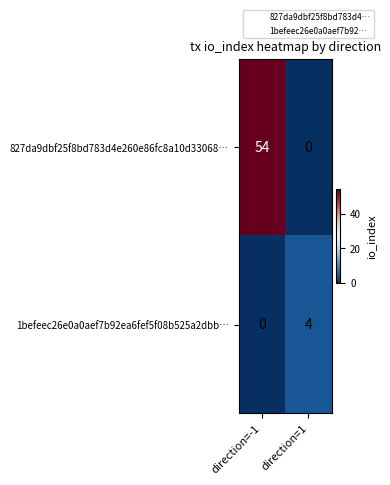

What is the difference between the maximum and minimum values in the 1befeec26e0a0aef7b92ea6fef5f08b525a2dbb… series?

4